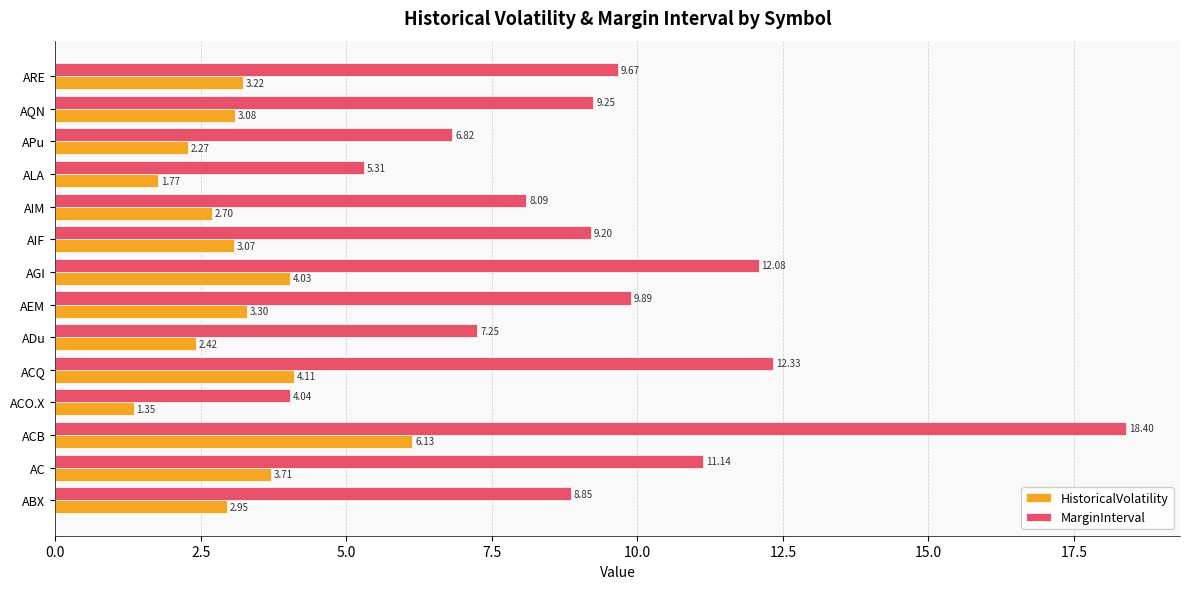

Which series has the largest total across all categories?

MarginInterval